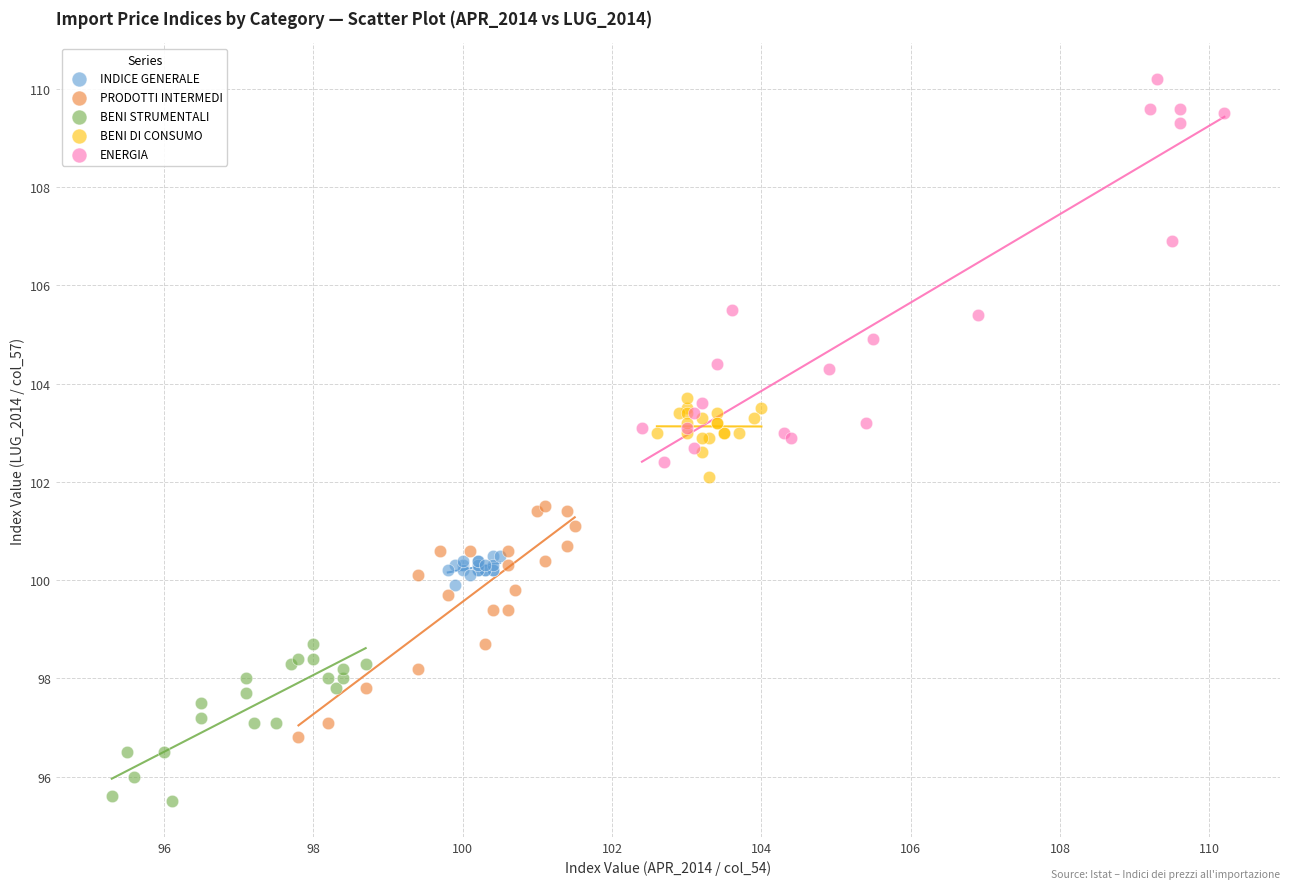

Which series reaches the maximum Y coordinate?

ENERGIA